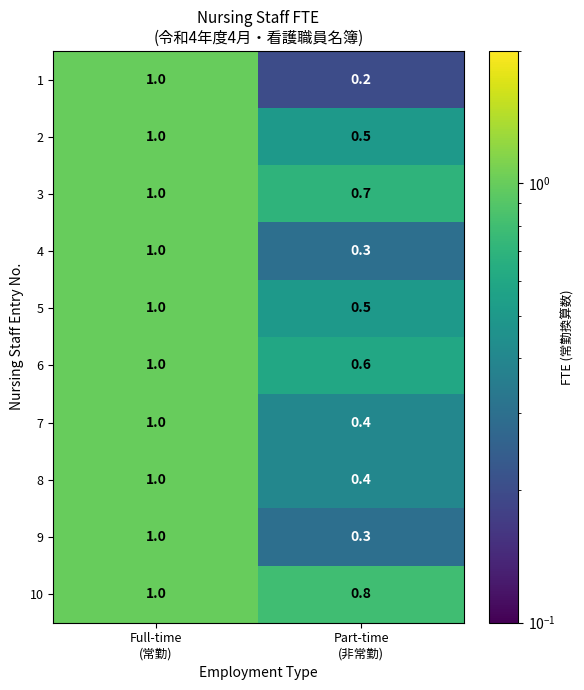

What is the sum of all 4 values?

1.3